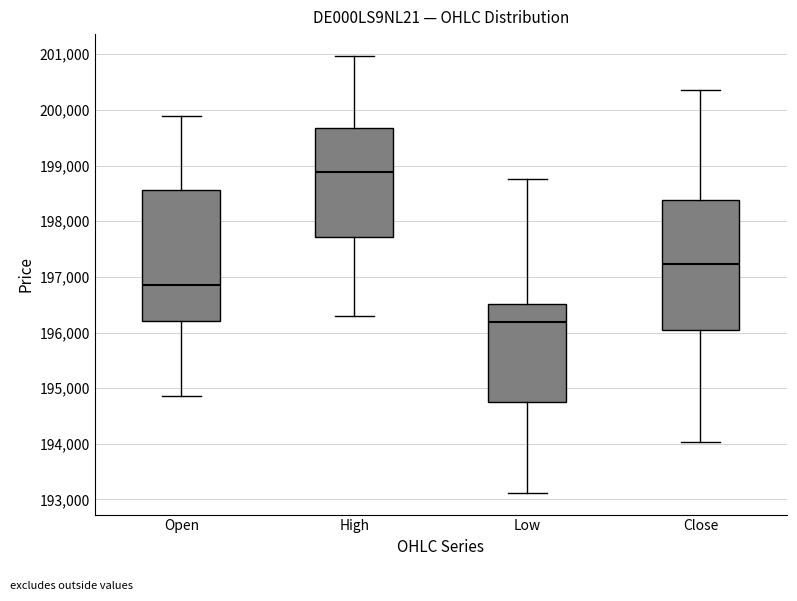

Which box has the lowest median line?

Low